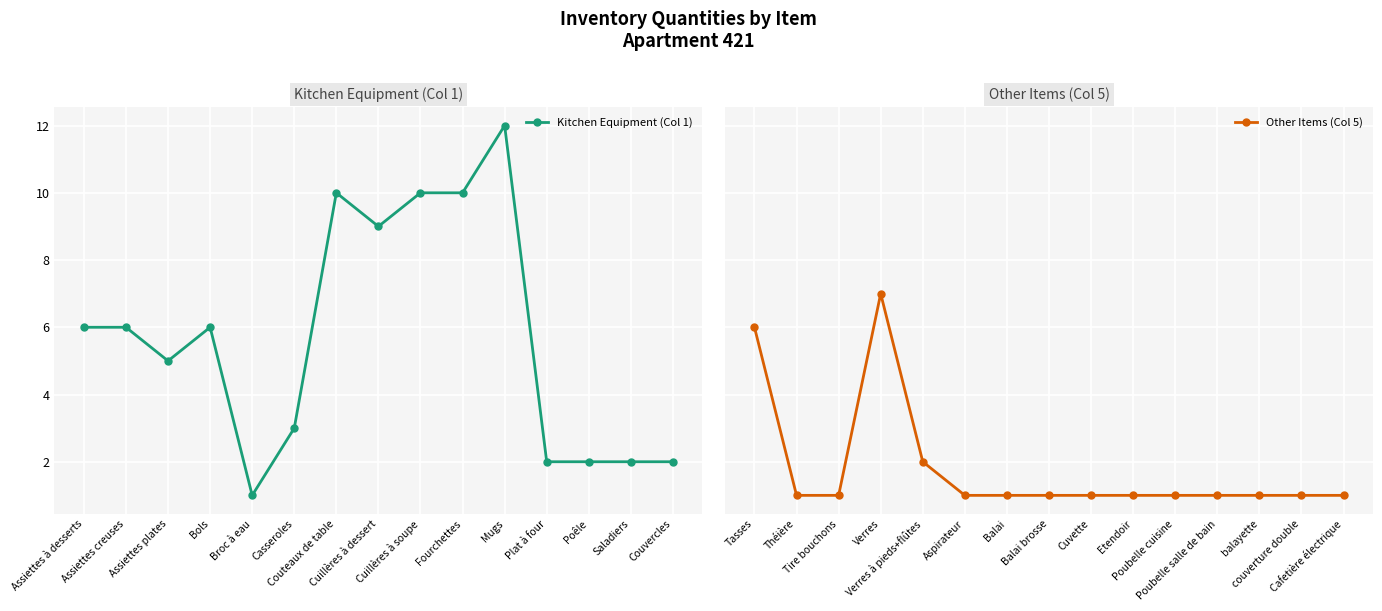

How many lines are shown in the chart?

2